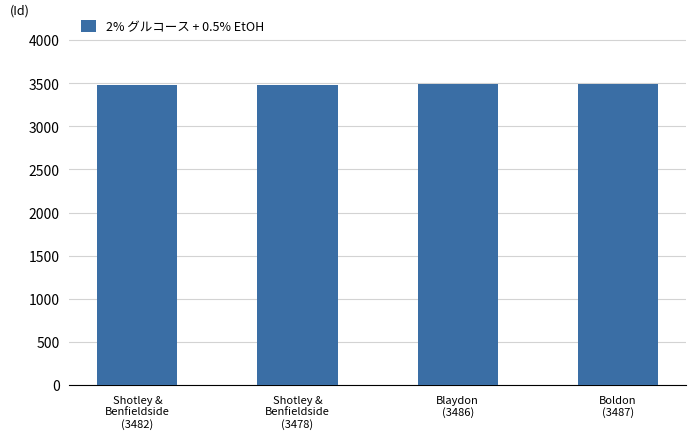

What is the sum of all values?

13933